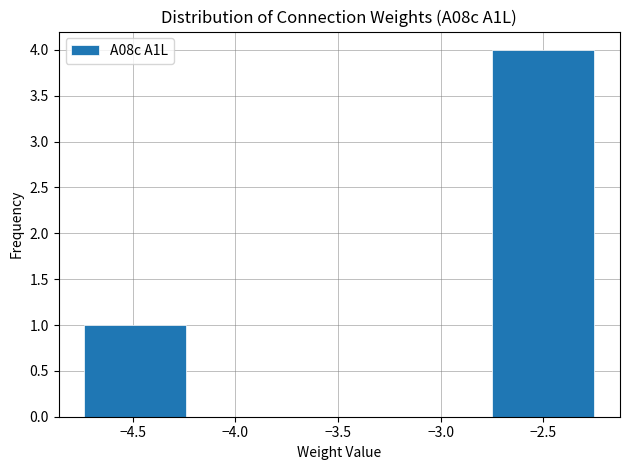

What is the height of the bar covering -2.75 to -2.25 on the x-axis? Neither the bar edges nor the heights are printed on the chart, so give them approximately, as read against the axes.

4